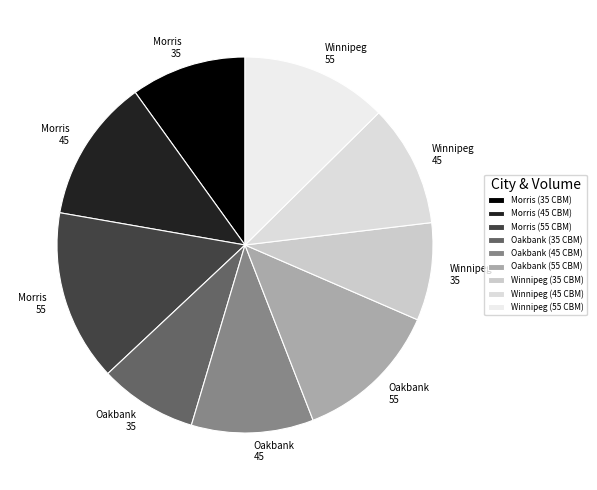

How many segments does this pie chart have?

9